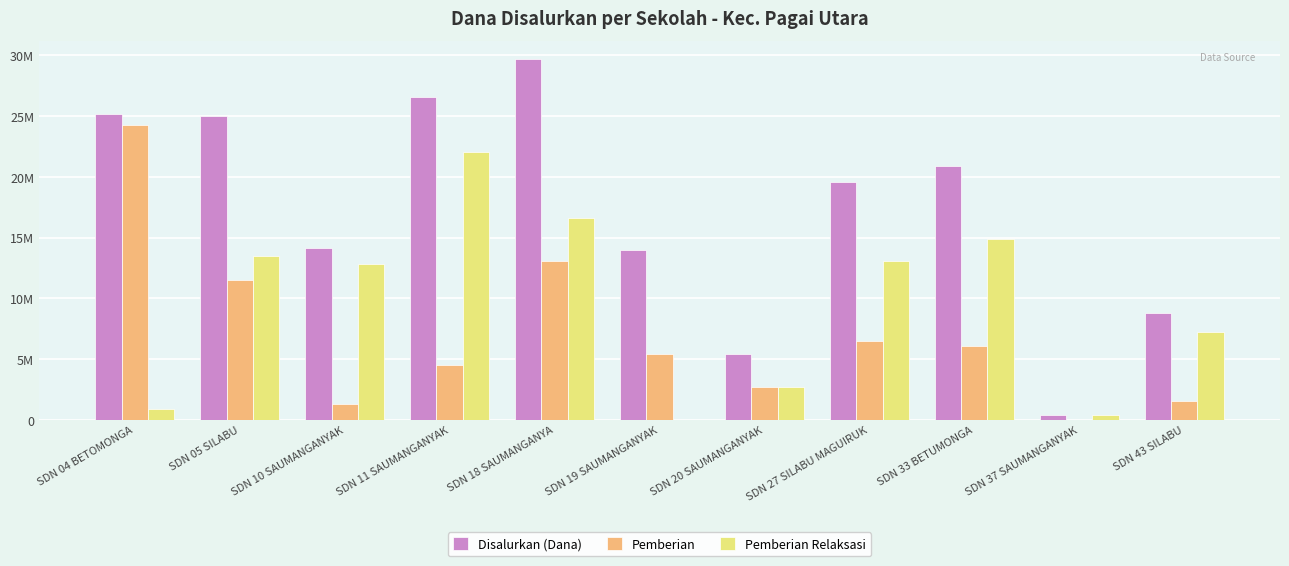

Rank the categories by Disalurkan (Dana) value from highest to lowest.

SDN 18 SAUMANGANYA, SDN 11 SAUMANGANYAK, SDN 04 BETOMONGA, SDN 05 SILABU, SDN 33 BETUMONGA, SDN 27 SILABU MAGUIRUK, SDN 10 SAUMANGANYAK, SDN 19 SAUMANGANYAK, SDN 43 SILABU, SDN 20 SAUMANGANYAK, SDN 37 SAUMANGANYAK